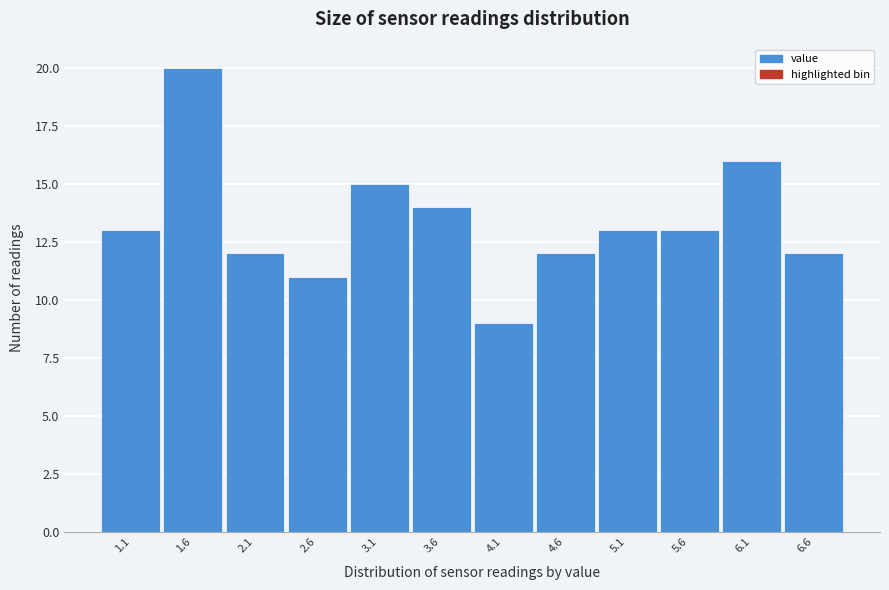

Reading left to right, what are all the values shown in this chart?

13	20	12	11	15	14	9	12	13	13	16	12